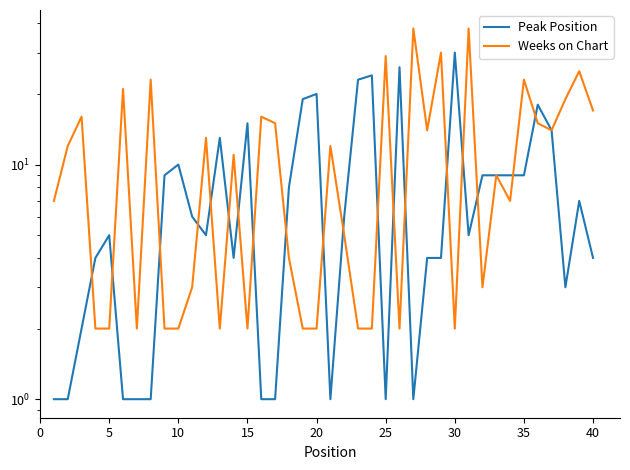

Is the value of Peak Position at 30 greater than the value of Weeks on Chart at 25?

No